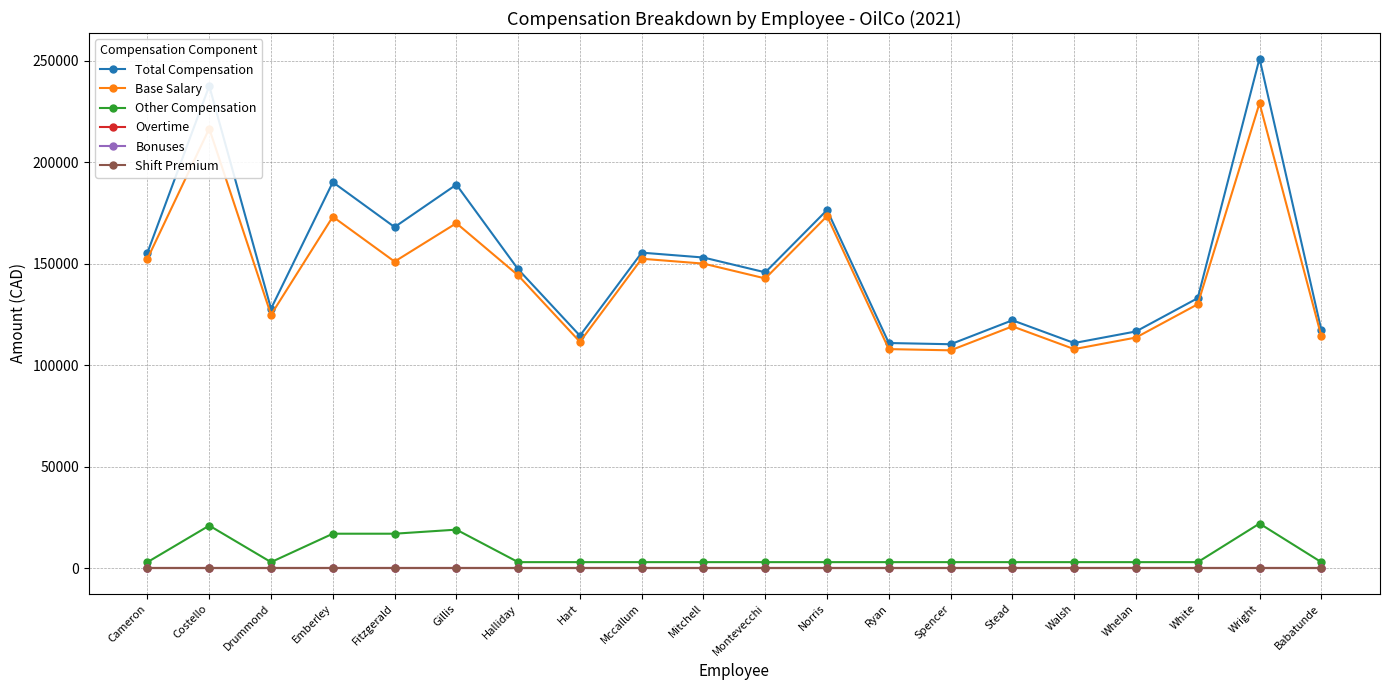

Is this an area chart (filled region under the line)?

No